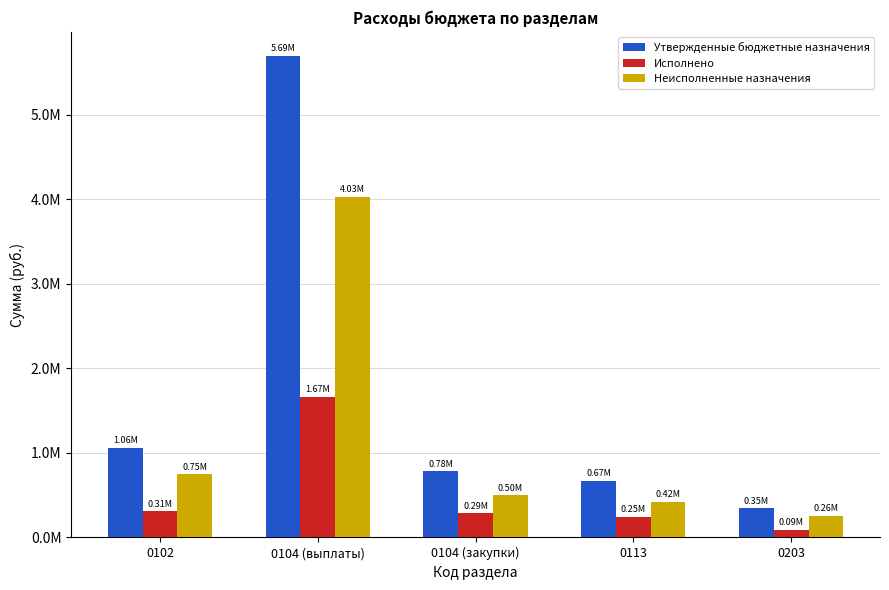

At how many categories does at least one series exceed 1821004?

1